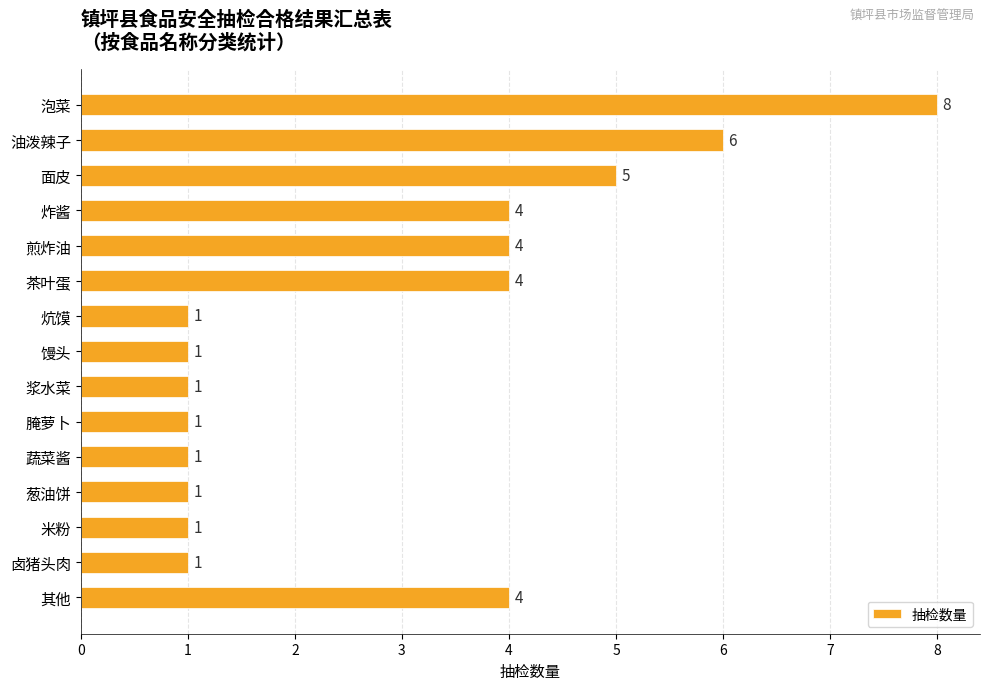

Reading bottom to top, transcribe all the data shown in this chart.

其他=4	卤猪头肉=1	米粉=1	葱油饼=1	蔬菜酱=1	腌萝卜=1	浆水菜=1	馒头=1	炕馍=1	茶叶蛋=4	煎炸油=4	炸酱=4	面皮=5	油泼辣子=6	泡菜=8